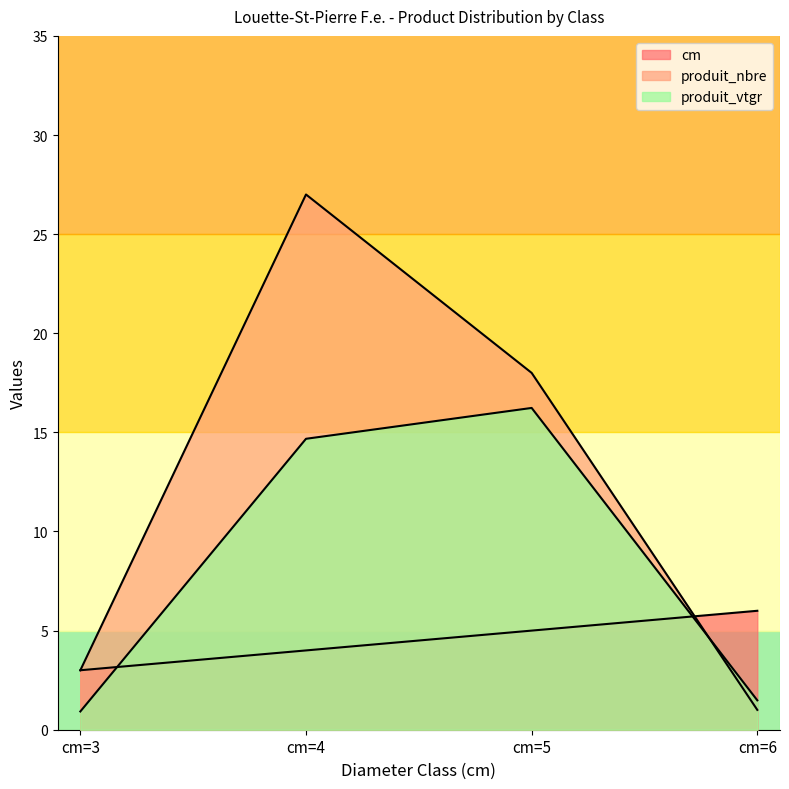

Rank the categories by produit_vtgr value from highest to lowest.

cm=5, cm=4, cm=6, cm=3